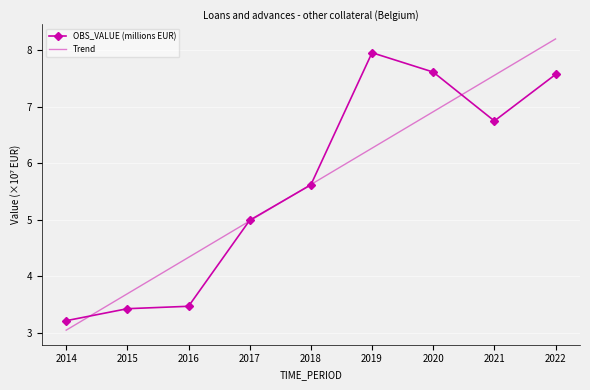

True or false: OBS_VALUE (millions EUR) has a value of 3.2 at 2014.

True